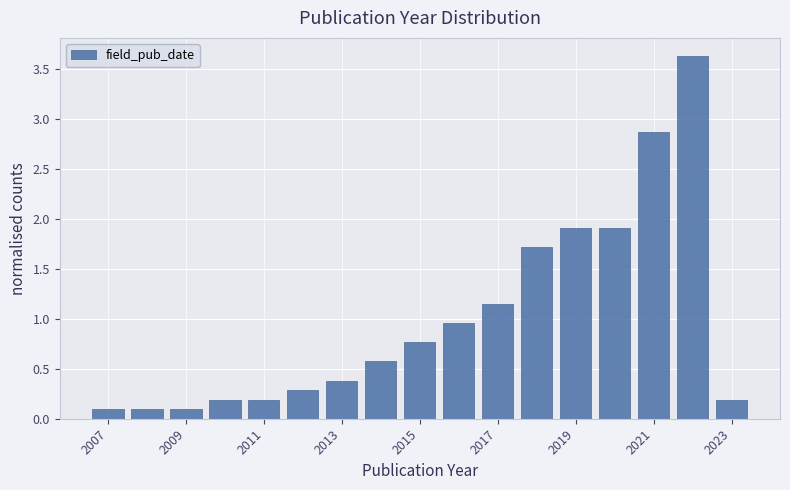

Reading left to right, list every bar in this chart as the range it spans on the x-axis followed by its height. Neither the bar edges nor the heights are printed on the chart, so give them approximately, as read against the axes.

2006.5 to 2007.5: 0.10
2007.5 to 2008.5: 0.10
2008.5 to 2009.5: 0.10
2009.5 to 2010.5: 0.20
2010.5 to 2011.5: 0.20
2011.5 to 2012.5: 0.30
2012.5 to 2013.5: 0.40
2013.5 to 2014.5: 0.55
2014.5 to 2015.5: 0.75
2015.5 to 2016.5: 0.95
2016.5 to 2017.5: 1.15
2017.5 to 2018.5: 1.70
2018.5 to 2019.5: 1.90
2019.5 to 2020.5: 1.90
2020.5 to 2021.5: 2.85
2021.5 to 2022.5: 3.65
2022.5 to 2023.5: 0.20